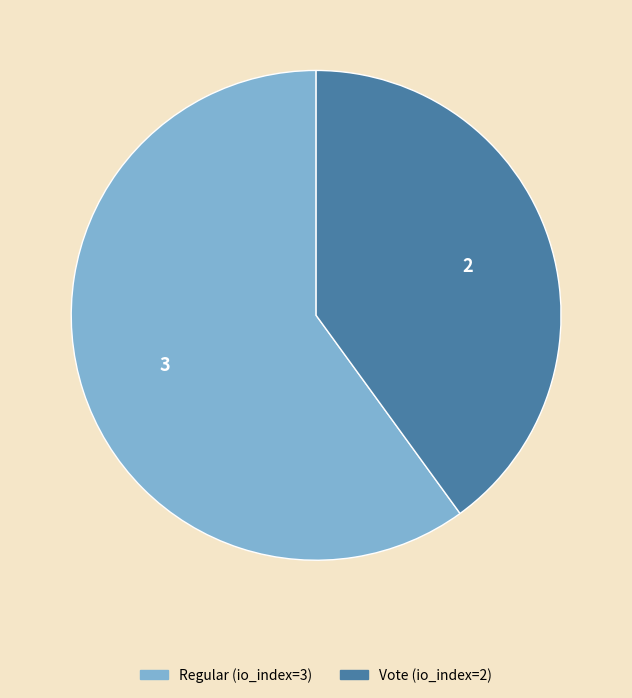

Do Vote (io_index=2) and Regular (io_index=3) together represent more than half of the pie?

Yes